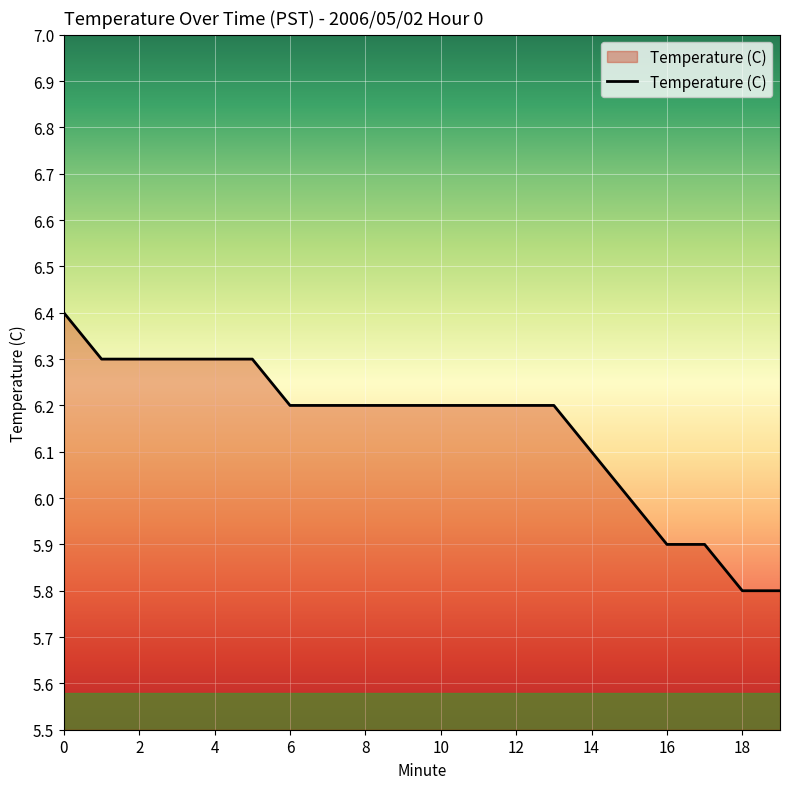

How many lines are shown in the chart?

1